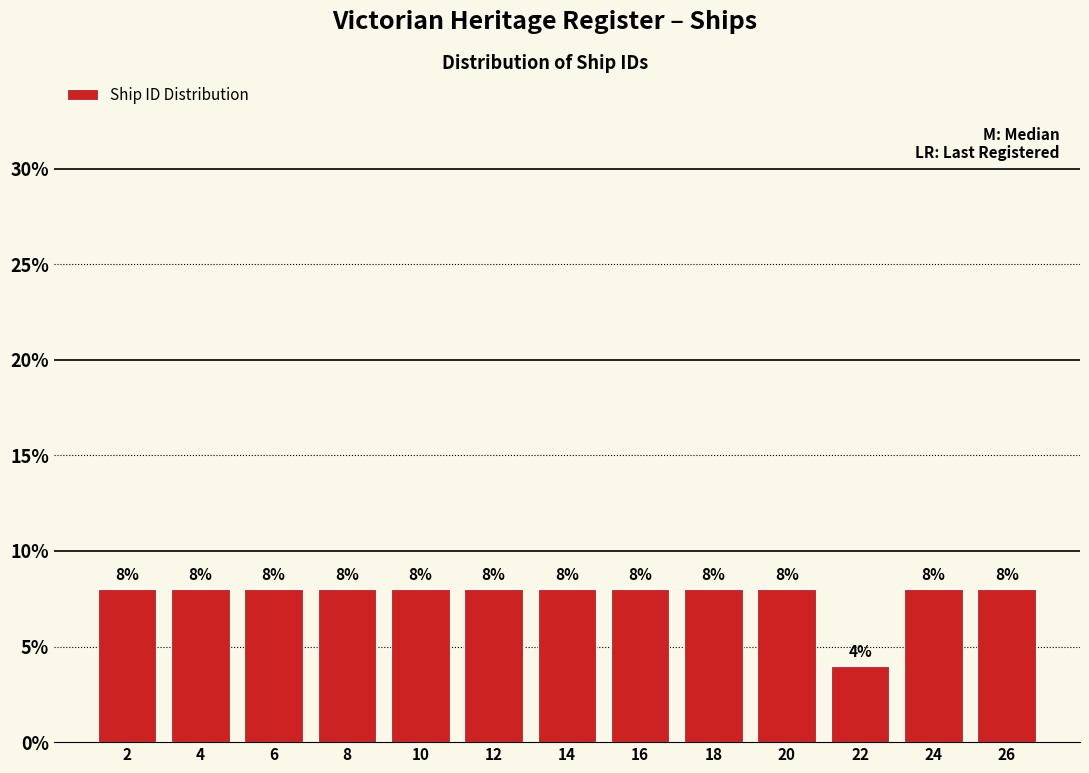

Reading left to right, list every bar in this chart as the range it spans on the x-axis followed by its height.

1 to 3: 8
3 to 5: 8
5 to 7: 8
7 to 9: 8
9 to 11: 8
11 to 13: 8
13 to 15: 8
15 to 17: 8
17 to 19: 8
19 to 21: 8
21 to 23: 4
23 to 25: 8
25 to 27: 8